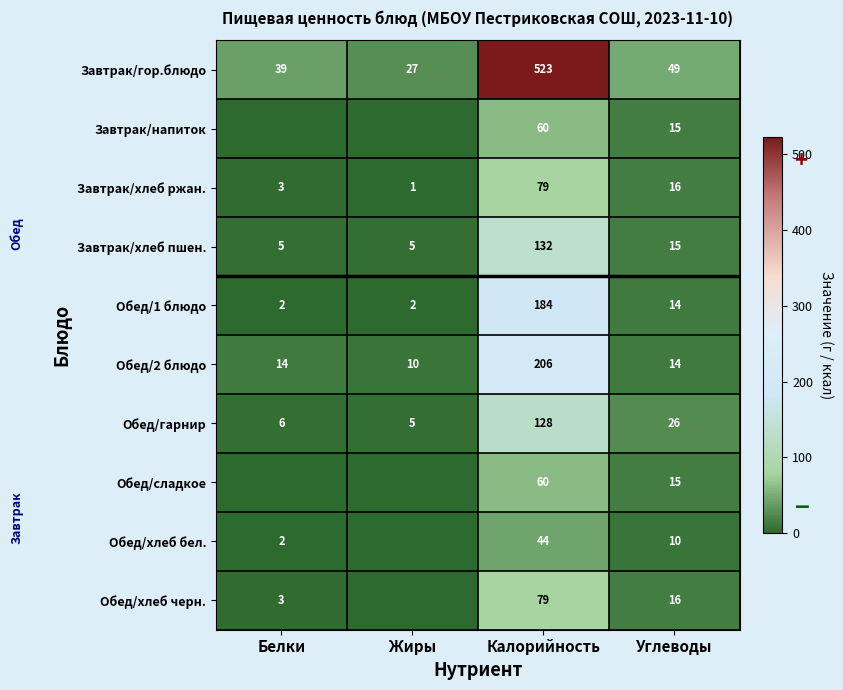

Which has a higher value, Калорийность or Белки?

Калорийность